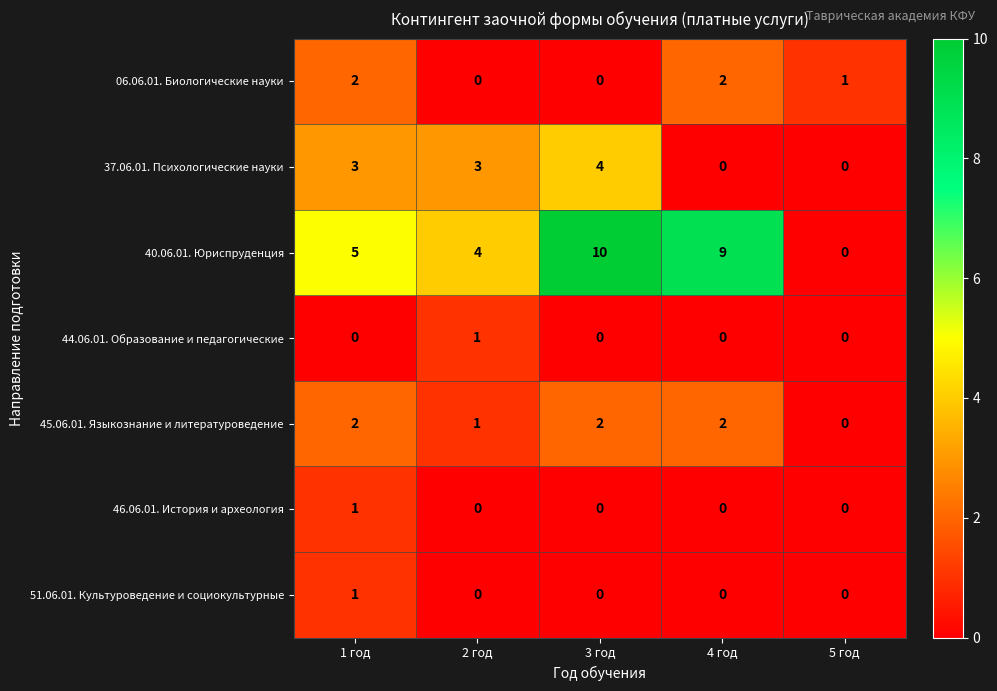

Which category has the lowest value in the 40.06.01. Юриспруденция series?

5 год